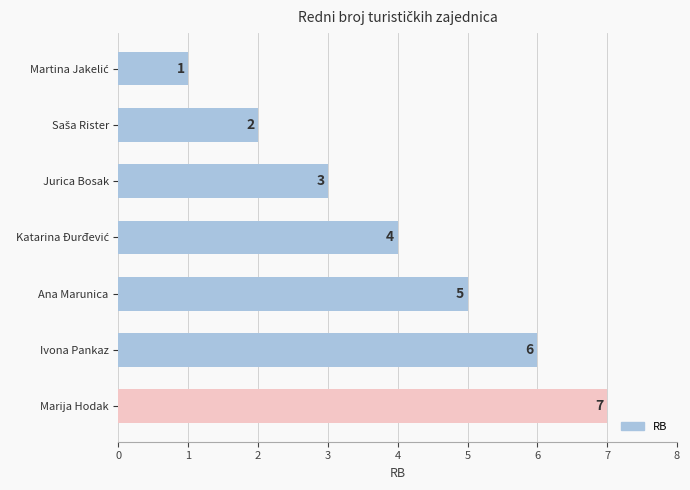

What is the difference between the maximum and minimum values?

6